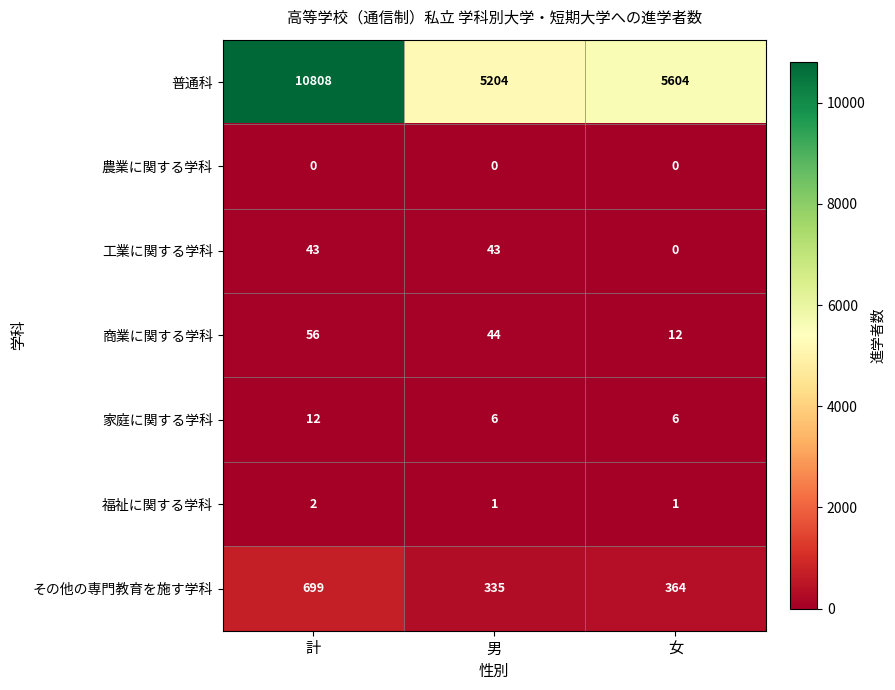

Where does the 商業に関する学科 series first go above 44?

計